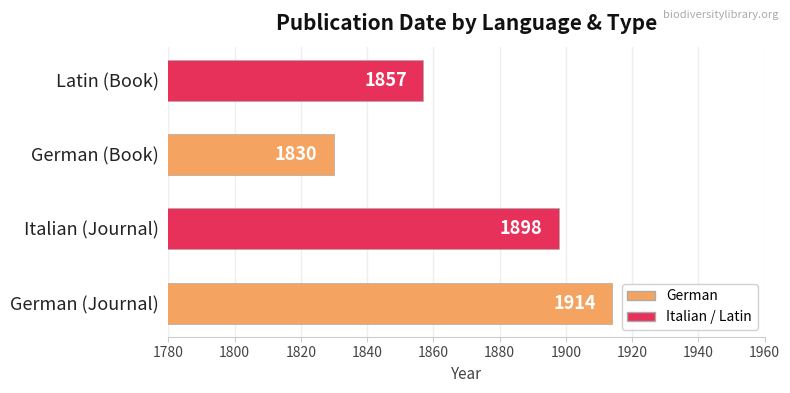

List the labels in order of value, largest first.

German (Journal), Italian (Journal), Latin (Book), German (Book)